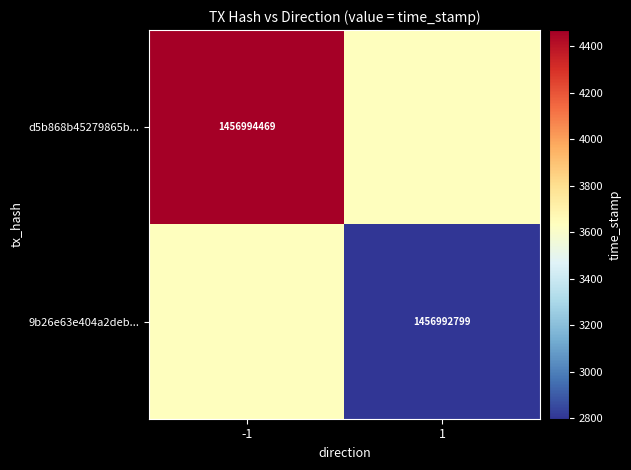

What is the minimum value shown in the chart?

1456992799